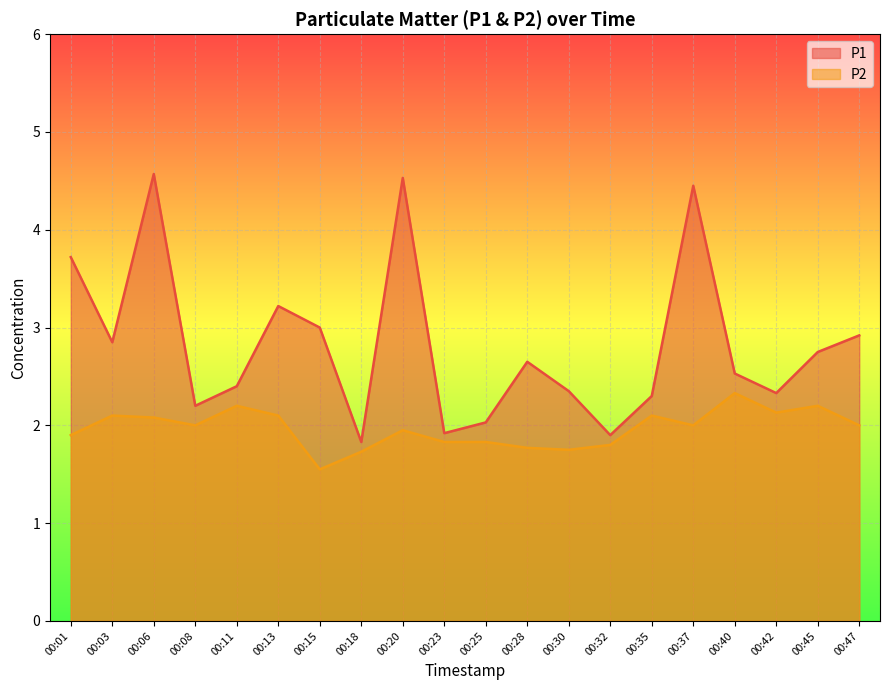

At which category is the sum across all series the highest?

00:06